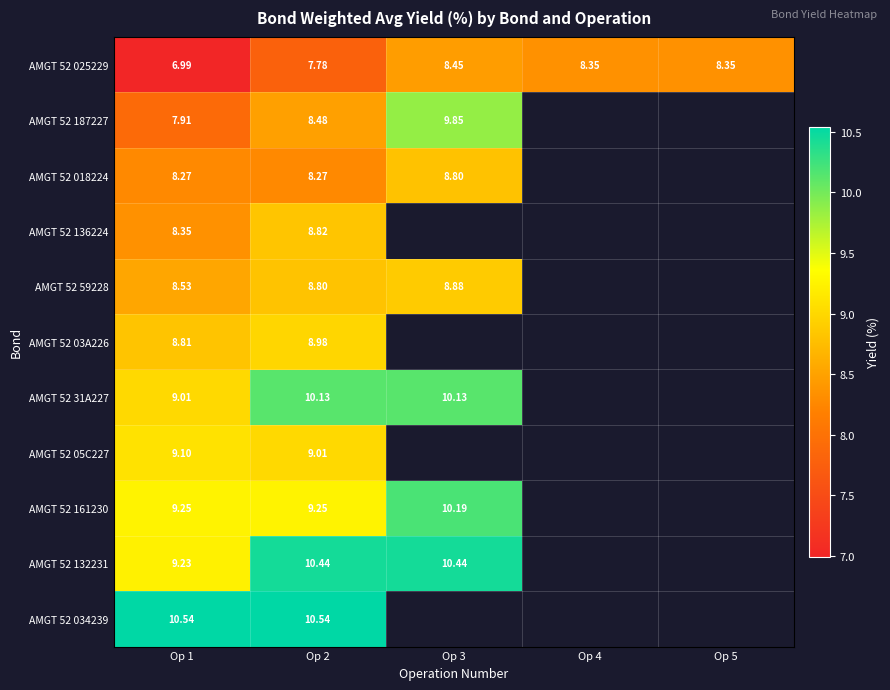

Is the value of AMGT 52 025229 at Op 2 greater than the value of AMGT 52 03A226 at Op 2?

No